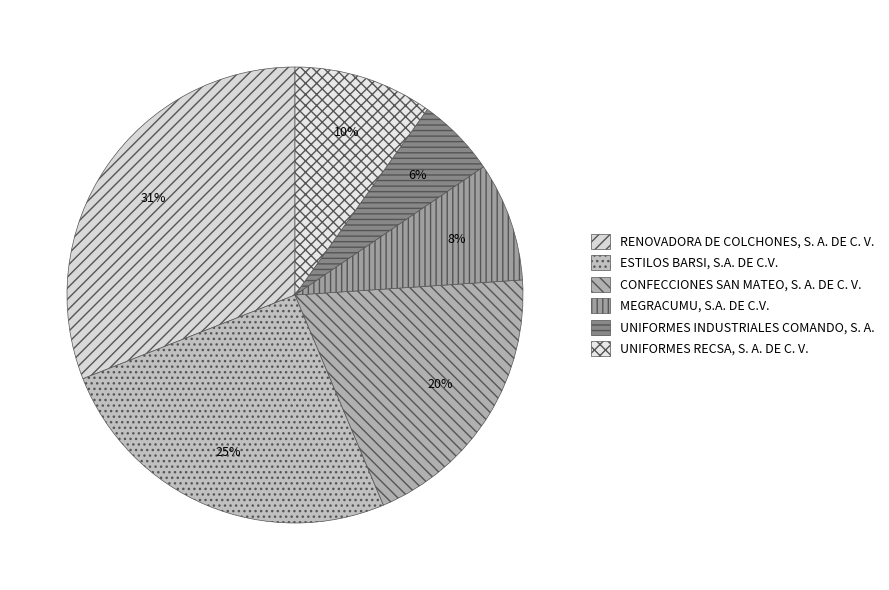

Approximately how many times larger is the value at RENOVADORA DE COLCHONES, S. A. DE C. V. compared to MEGRACUMU, S.A. DE C.V.?

3.7